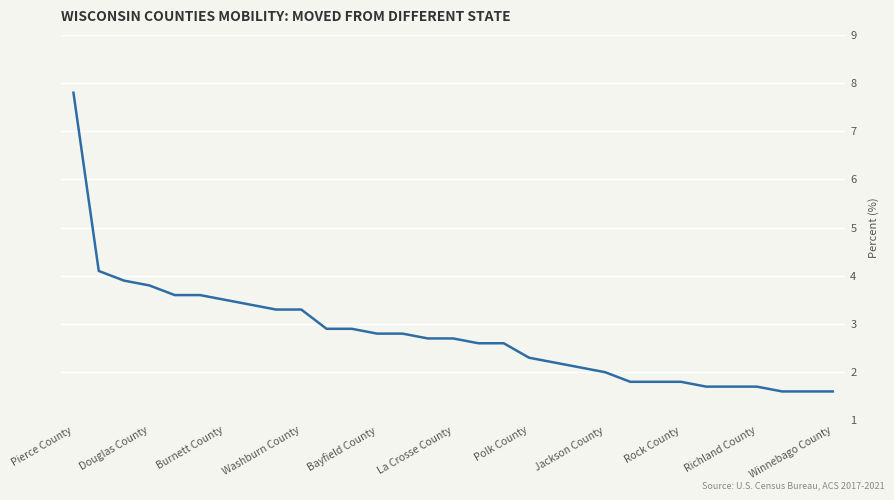

What is the minimum value shown in the chart?

1.6